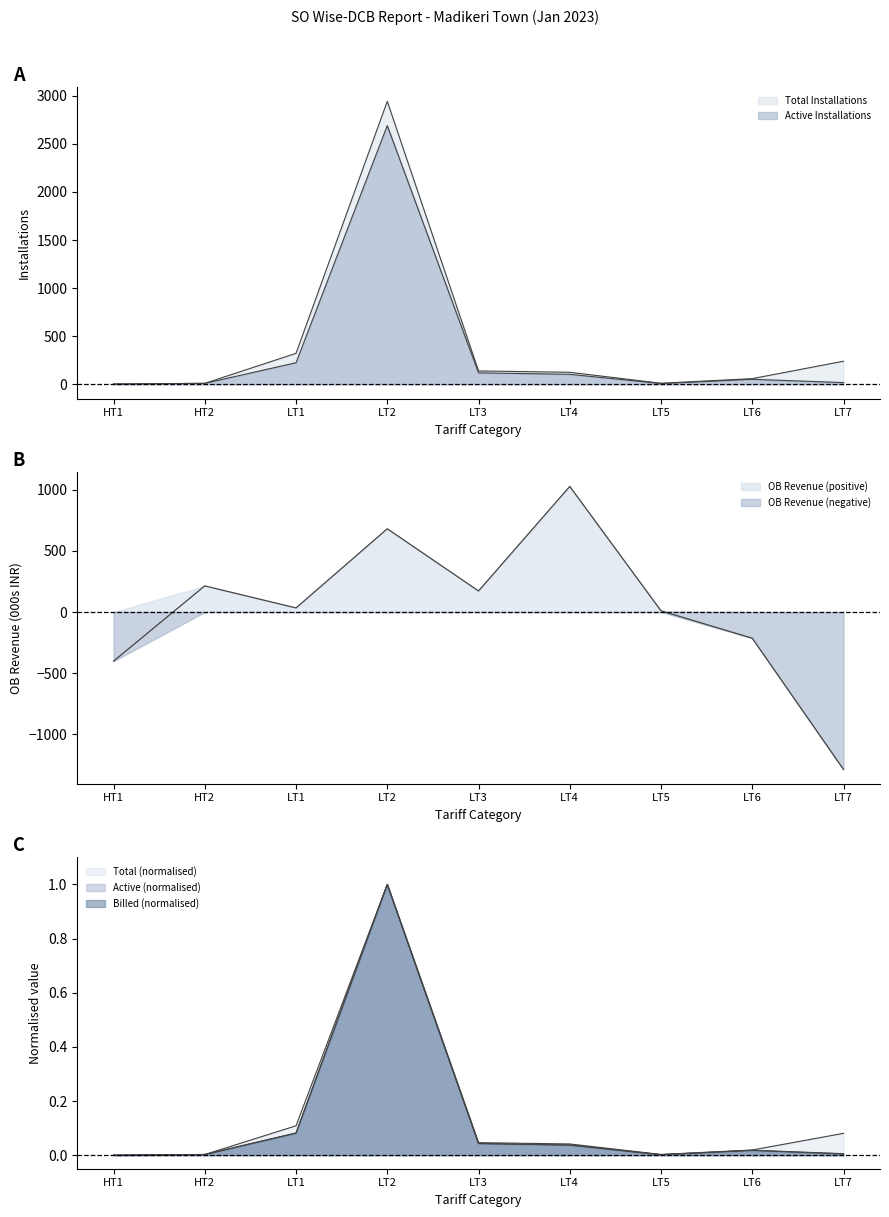

Read the Active Installations value at HT2.

11.0